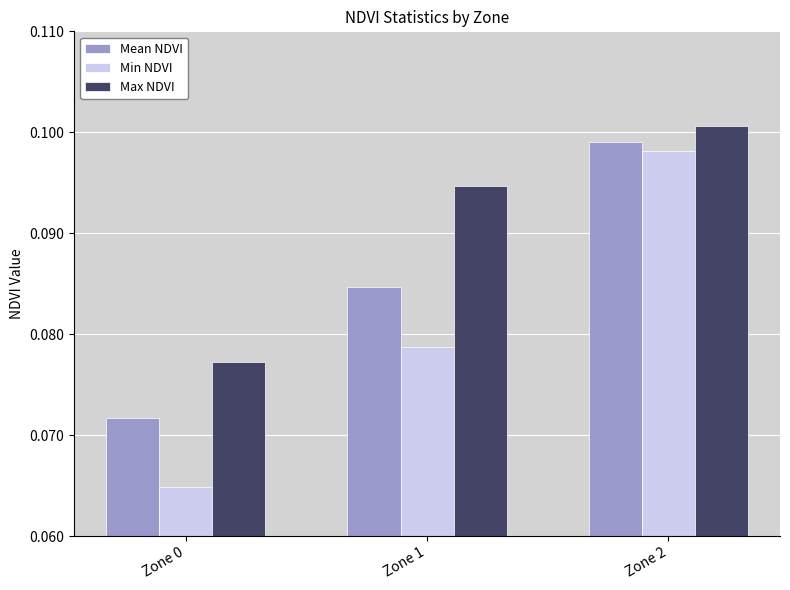

Which series has the largest total across all categories?

Max NDVI